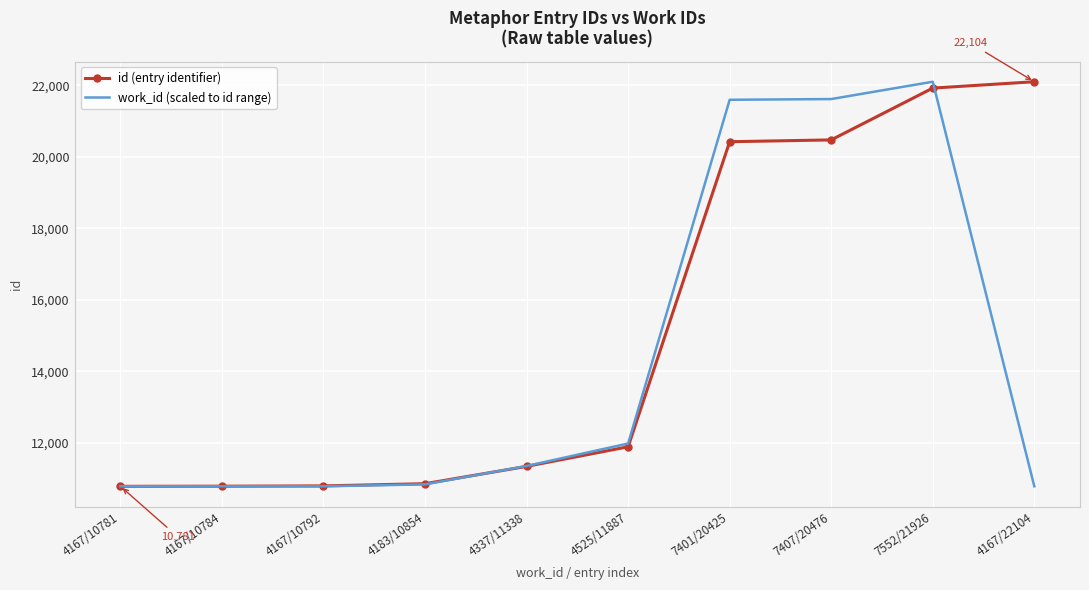

What value does the id (entry identifier) series have at 7552/21926?

21926.0